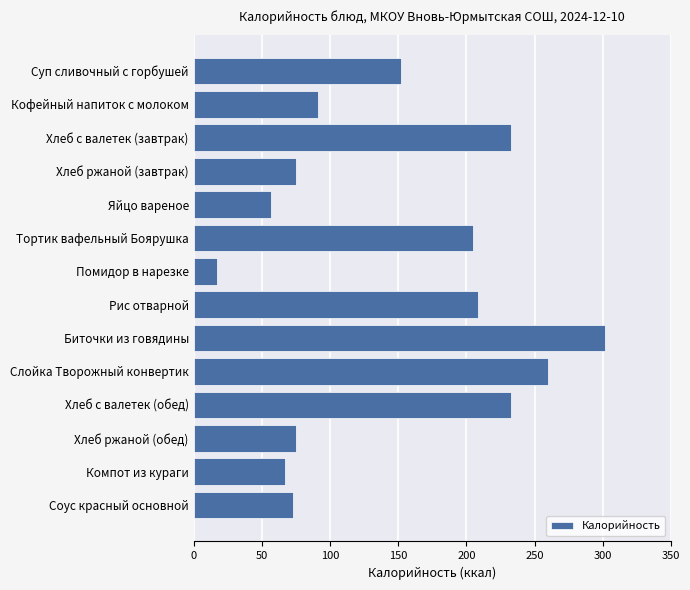

What is the label of the 8th bar from the bottom?

Помидор в нарезке